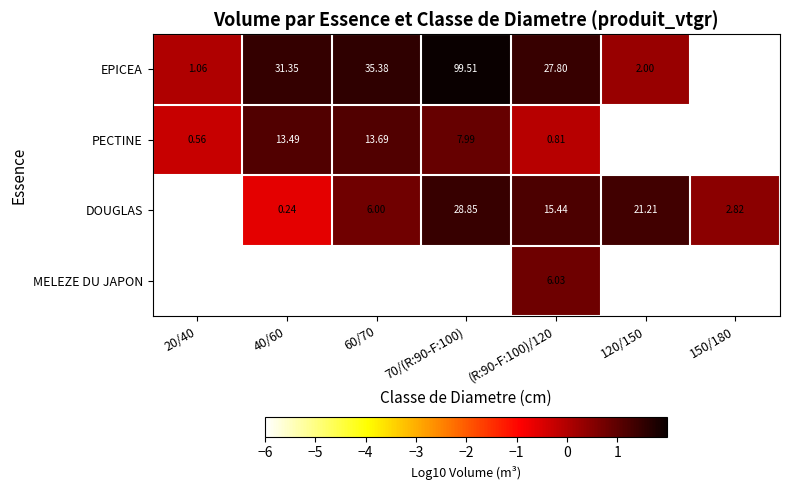

Rank the series at (R:90-F:100)/120 from highest to lowest value.

EPICEA, DOUGLAS, MELEZE DU JAPON, PECTINE